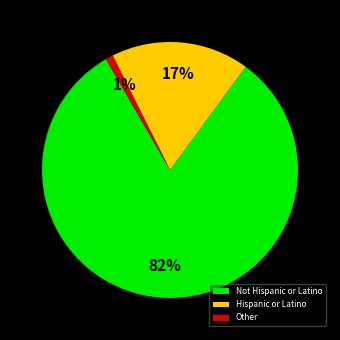

Between Hispanic or Latino and Other, which is larger?

Hispanic or Latino